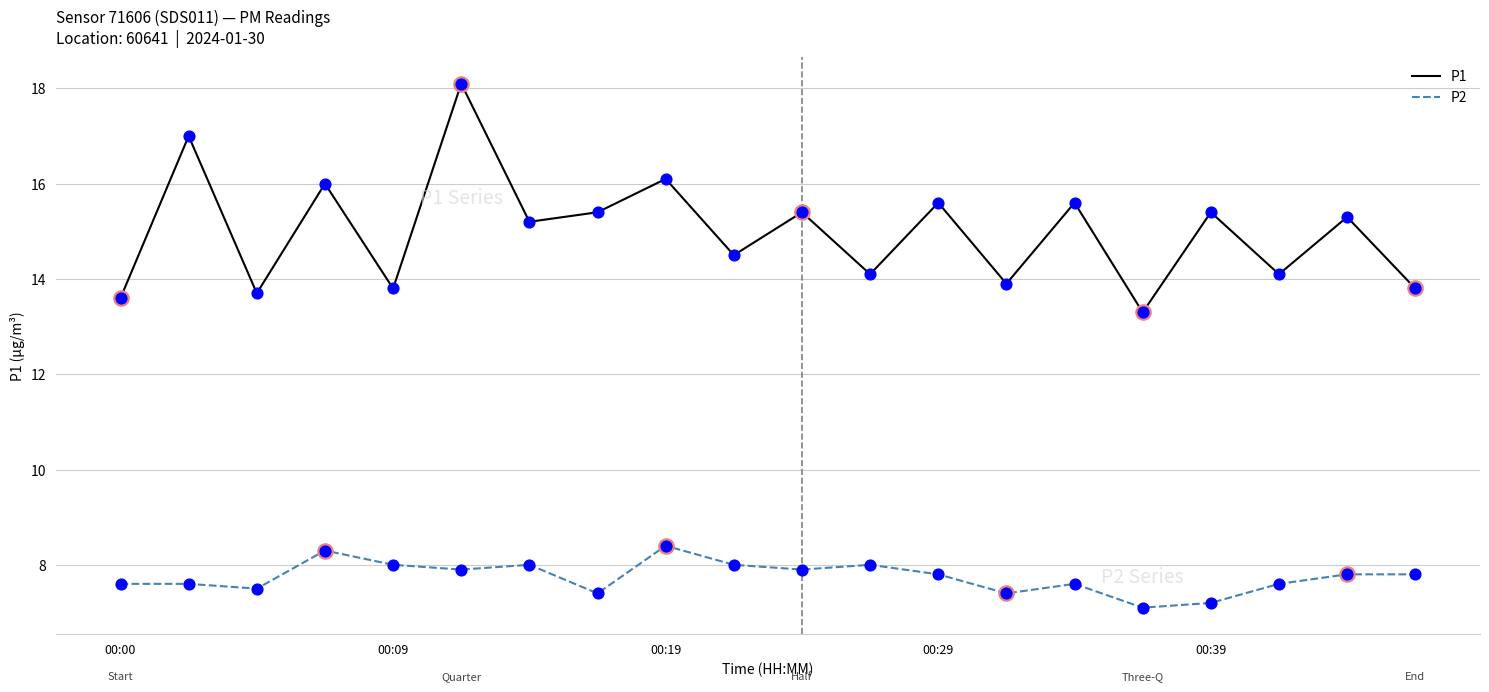

Which series has the largest total across all categories?

P1